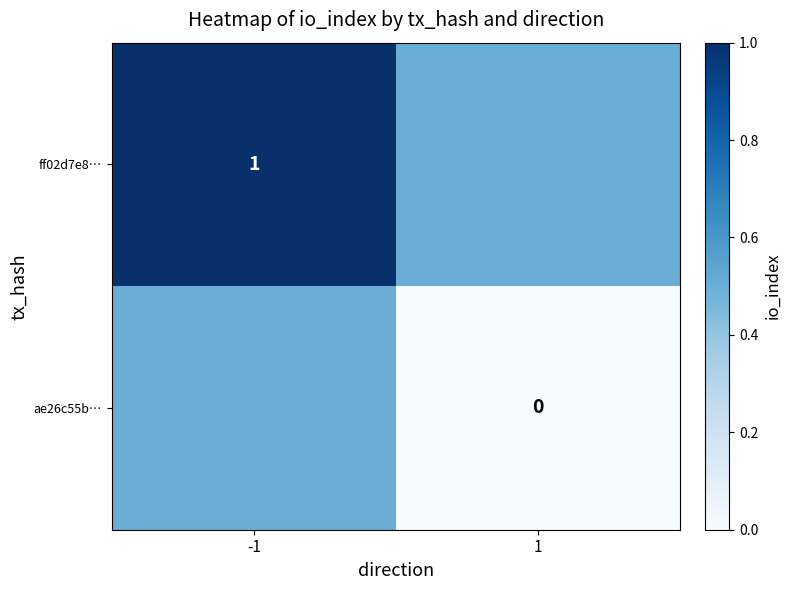

What is the spread (max minus min) of values at -1?

0.5